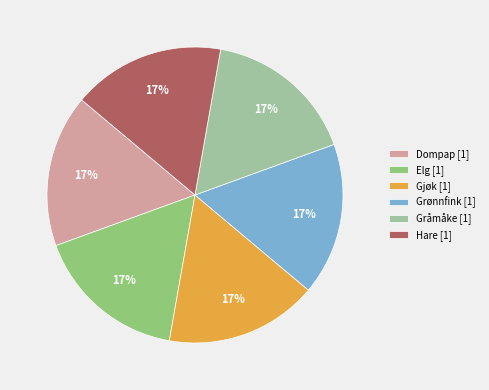

Approximately how many times larger is the value at Elg [1] compared to Gråmåke [1]?

1.0